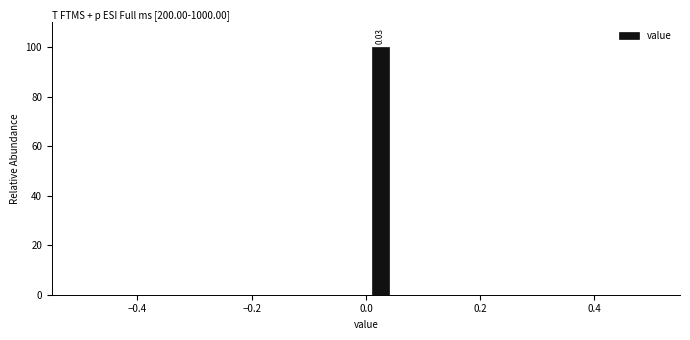

Around what value on the x-axis is the tallest bar? Give the approximate position of its centre, as read against the axis.

0.02